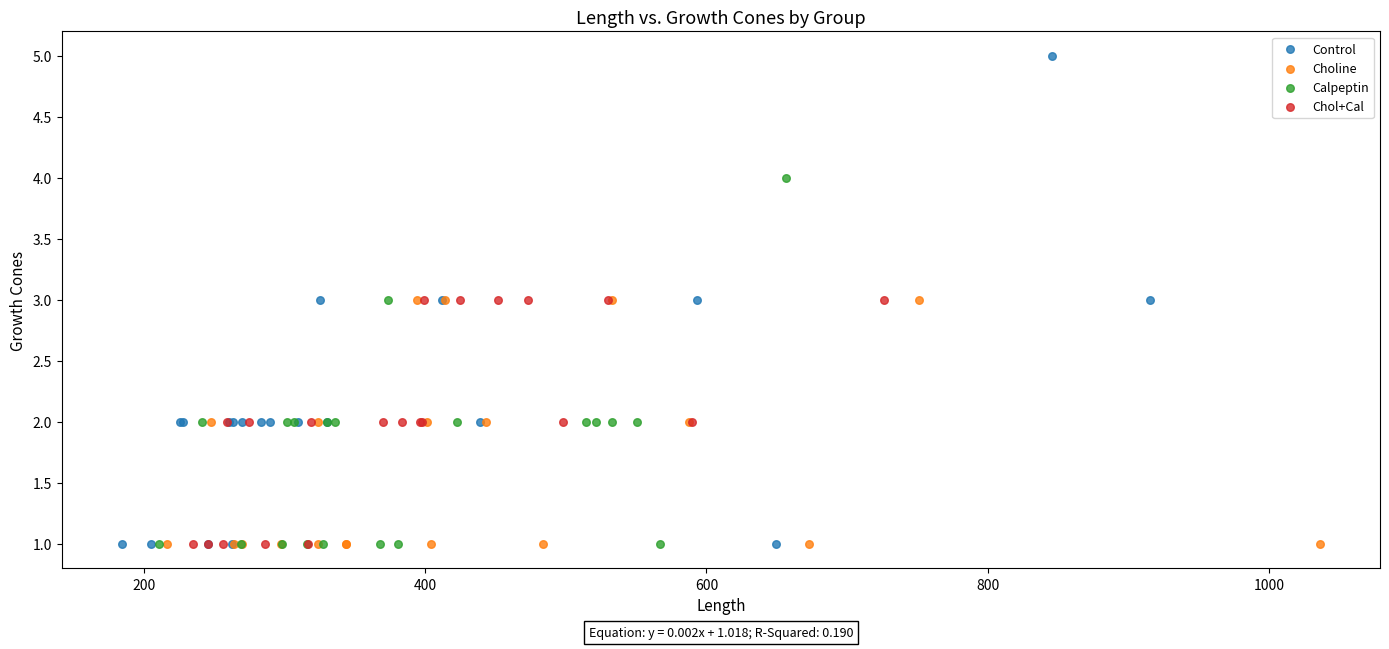

What are all the series names shown in the legend?

Control, Choline, Calpeptin, Chol+Cal